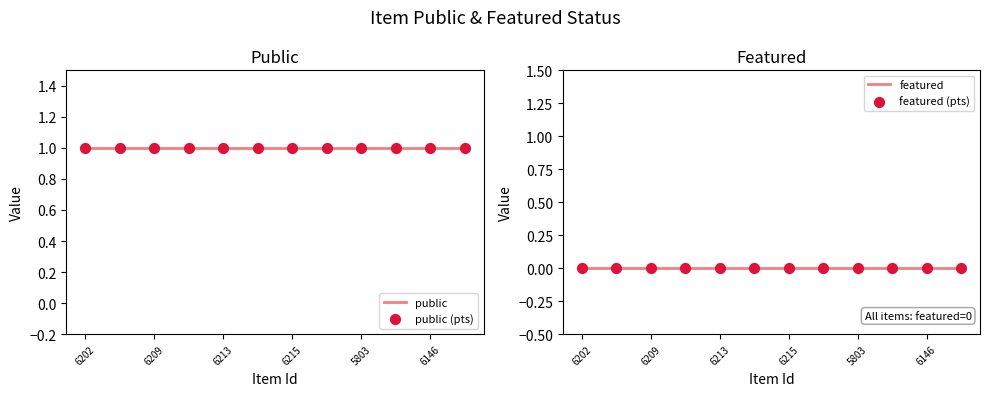

Which series contains the lowest Y value?

featured